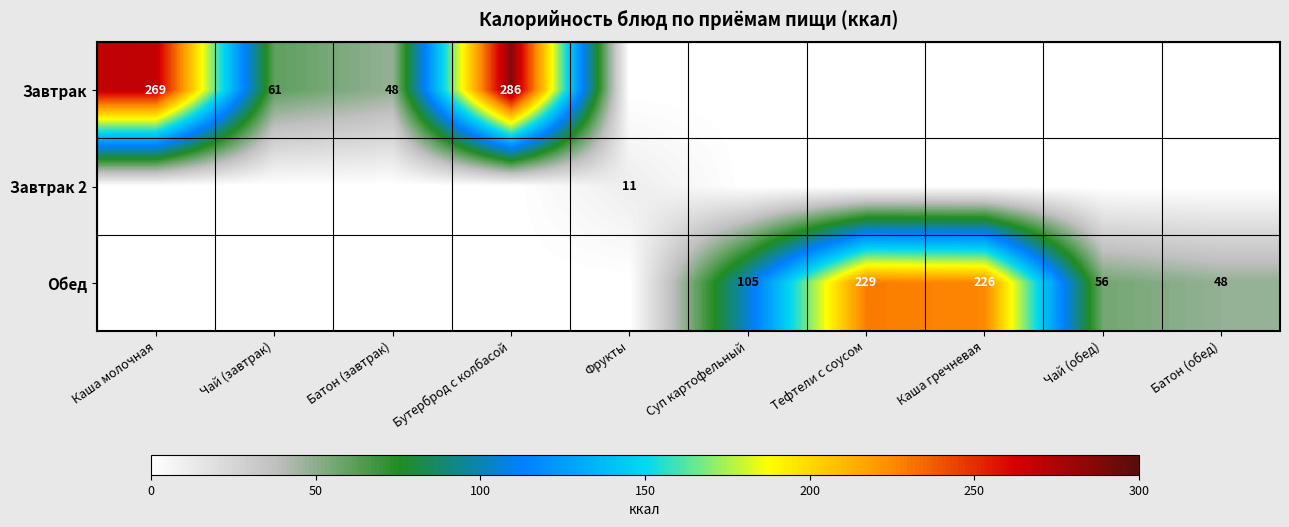

The Завтрак series shows 48 at Батон (завтрак). True or false?

True